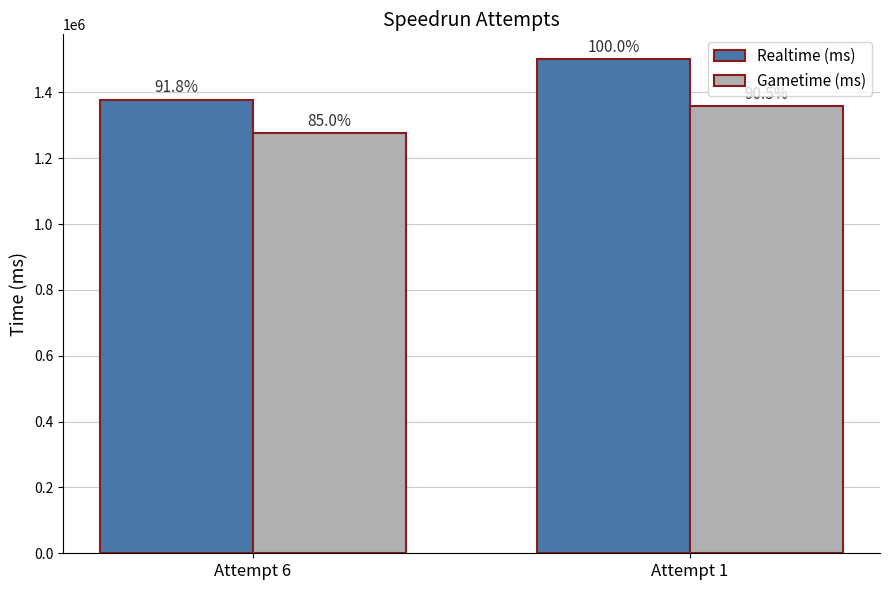

Which series has the widest spread of values?

Realtime (ms)